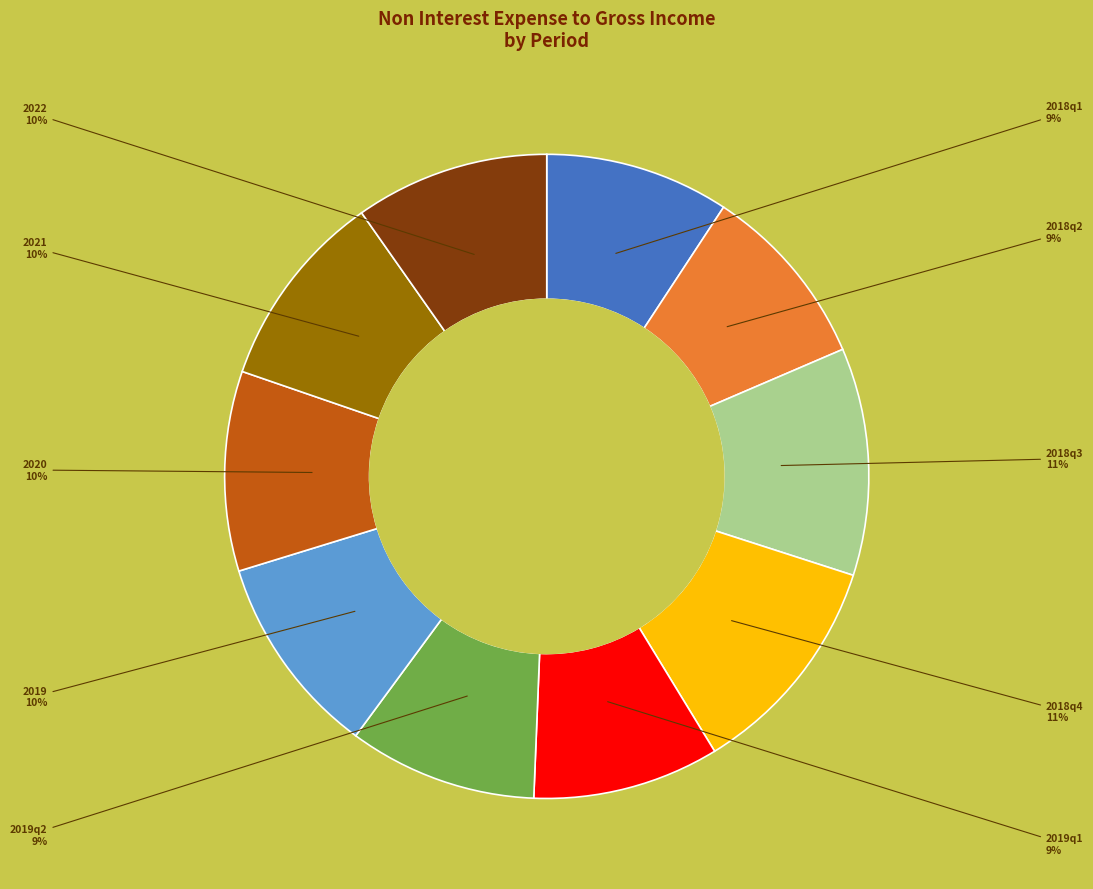

Between 2018q3 and 2022, which is larger?

2018q3